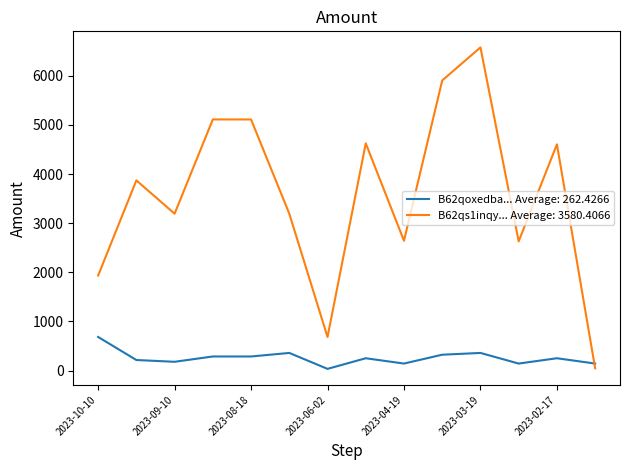

Count the number of categories in the chart.

14